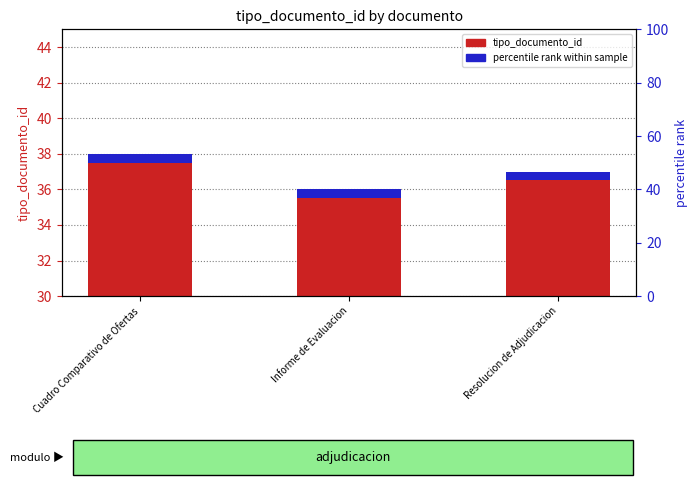

What is the difference between the maximum and minimum values?

2